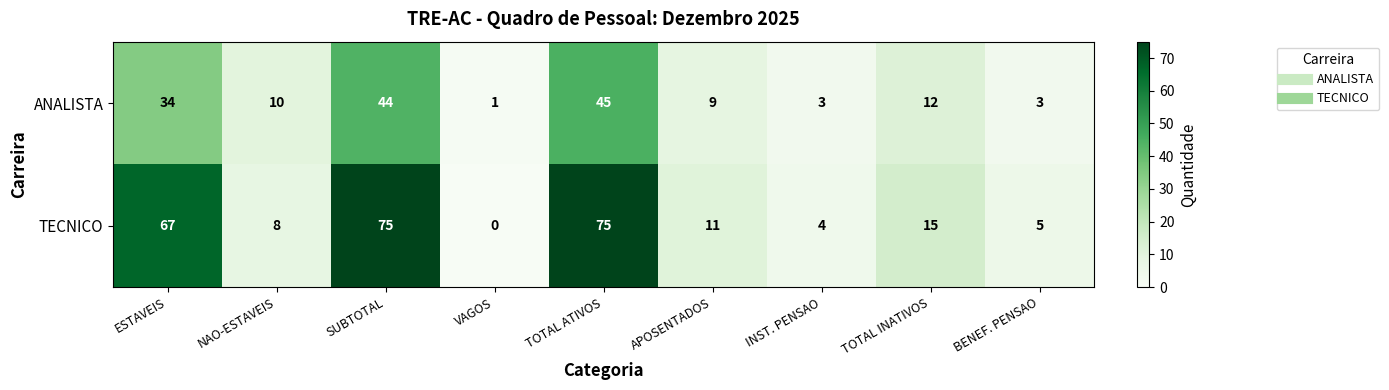

Reading left to right, transcribe all the data shown in this chart.

ANALISTA: 34	10	44	1	45	9	3	12	3
TECNICO: 67	8	75	0	75	11	4	15	5